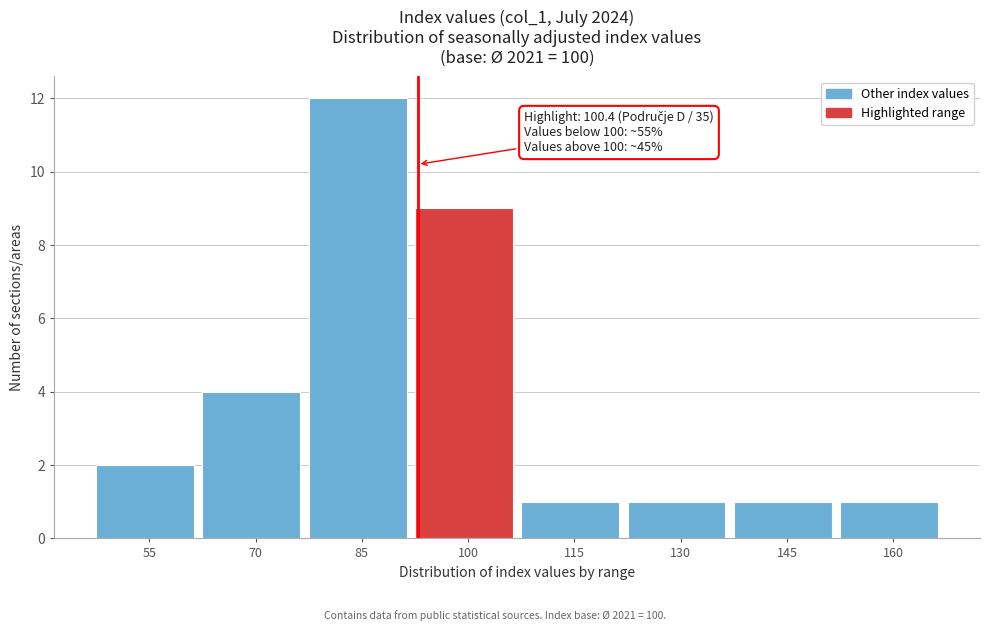

Reading right to left, what are all the values shown in this chart?

160=1	145=1	130=1	115=1	100=9	85=12	70=4	55=2